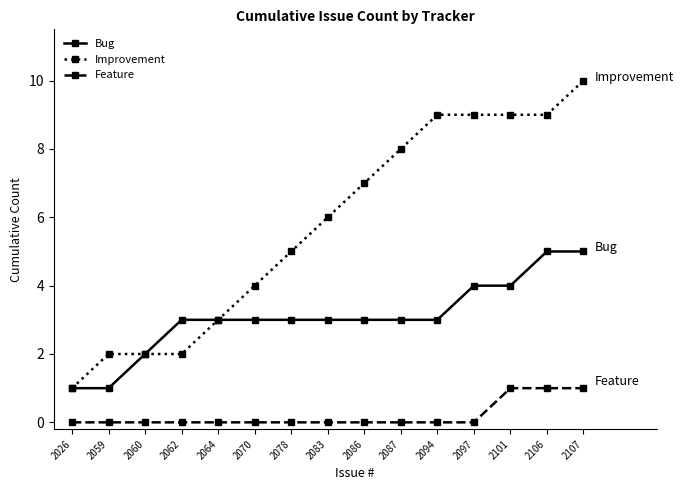

What are all the series names shown in the legend?

Bug, Improvement, Feature